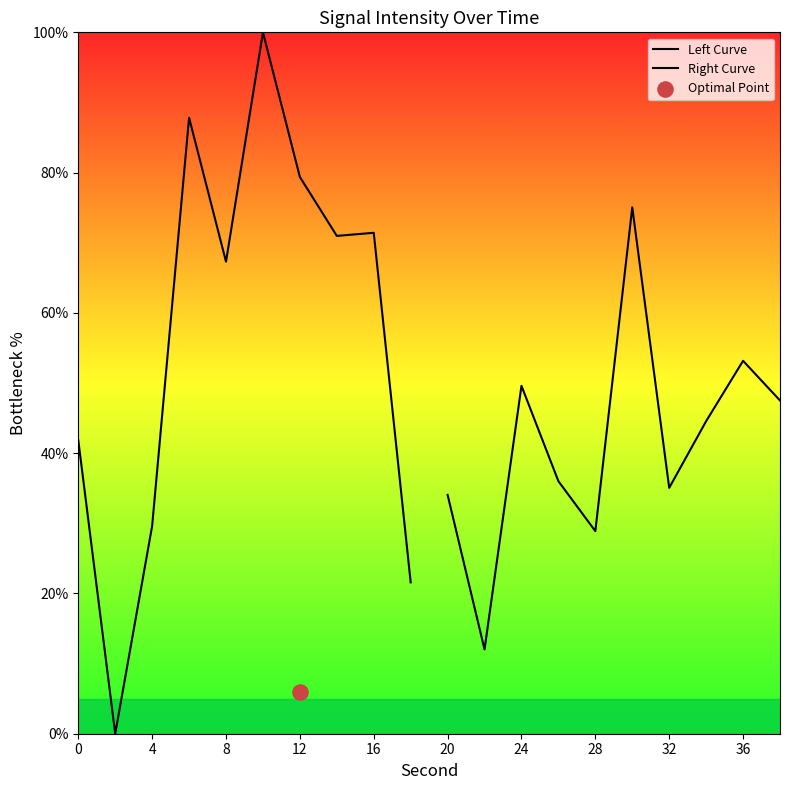

Which series has the largest total across all categories?

Left Curve